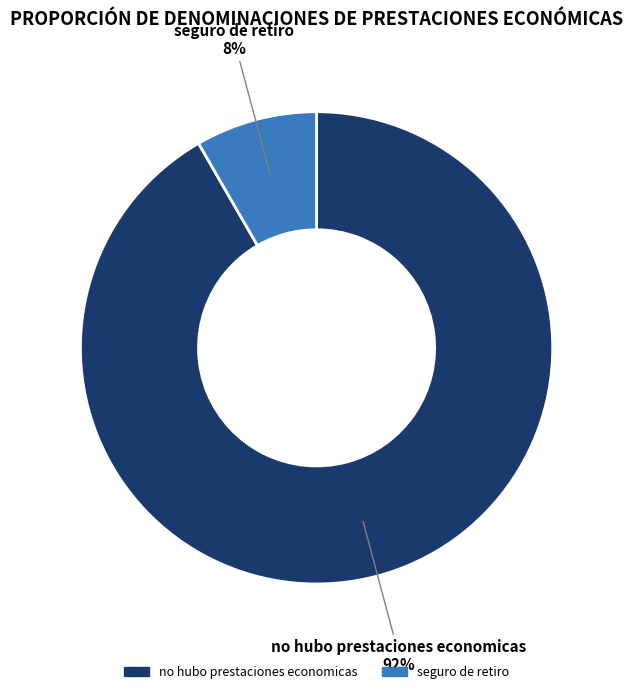

Does any single category account for the majority?

Yes